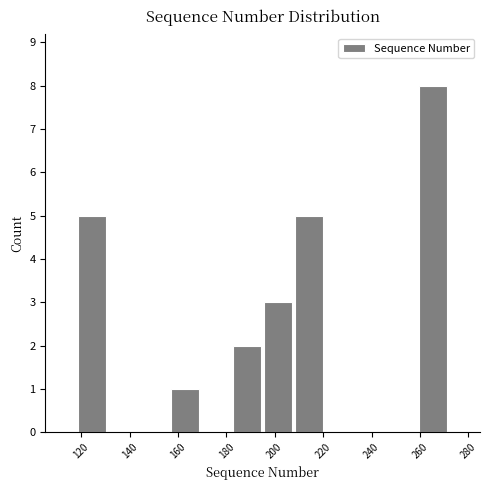

Reading left to right, transcribe this chart: for each bar, give the range it covers on the x-axis and its height. Neither the bar edges nor the heights are printed on the chart, so give them approximately, as read against the axes.

118 to 130: 5
130 to 144: 0
144 to 156: 0
156 to 170: 1
170 to 182: 0
182 to 196: 2
196 to 208: 3
208 to 220: 5
220 to 234: 0
234 to 246: 0
246 to 260: 0
260 to 272: 8